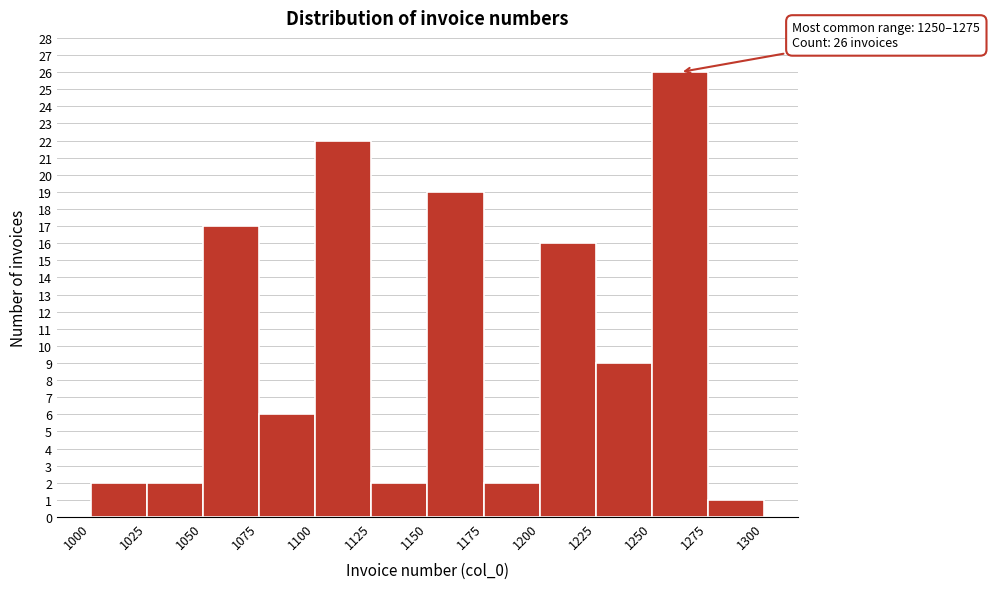

Which range on the x-axis has the tallest bar?

1250 to 1275